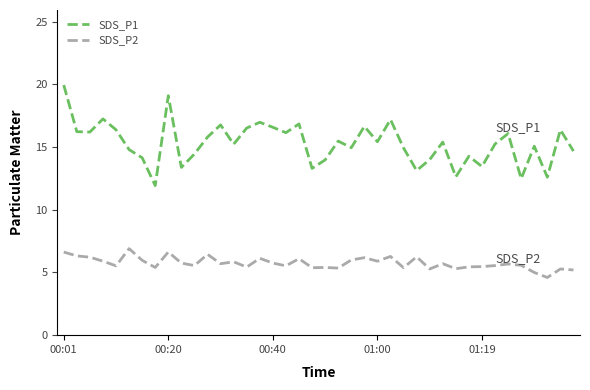

List the series in order of their peak value, highest first.

SDS_P1, SDS_P2